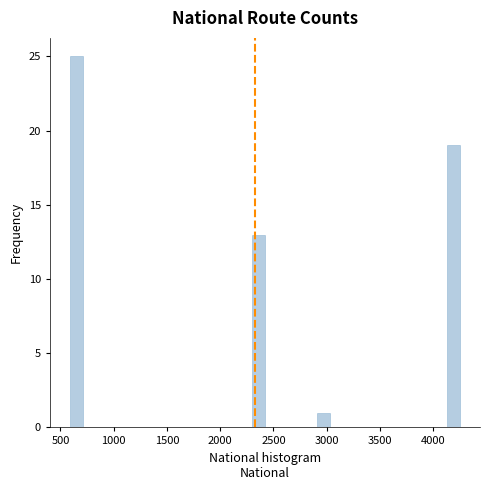

Around what value on the x-axis is the tallest bar? Give the approximate position of its centre, as read against the axis.

650